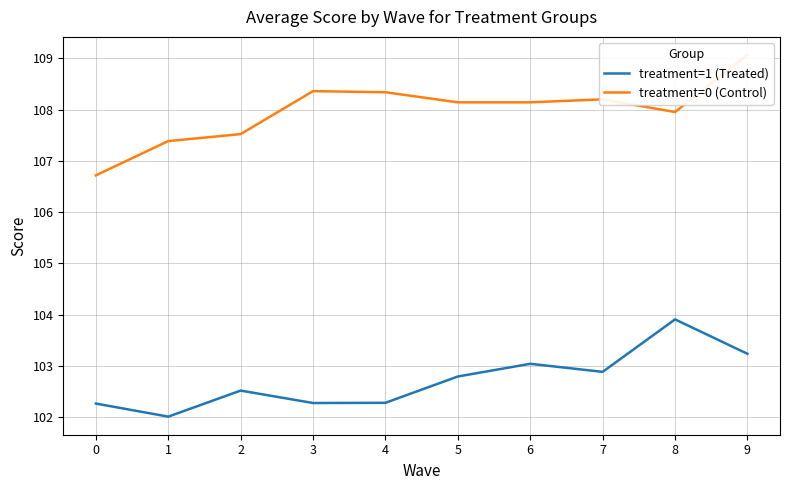

Reading left to right, transcribe all the data shown in this chart.

treatment=1 (Treated): 102.3	102.0	102.5	102.3	102.3	102.8	103.0	102.9	103.9	103.2
treatment=0 (Control): 106.7	107.4	107.5	108.4	108.3	108.1	108.1	108.2	108.0	109.1